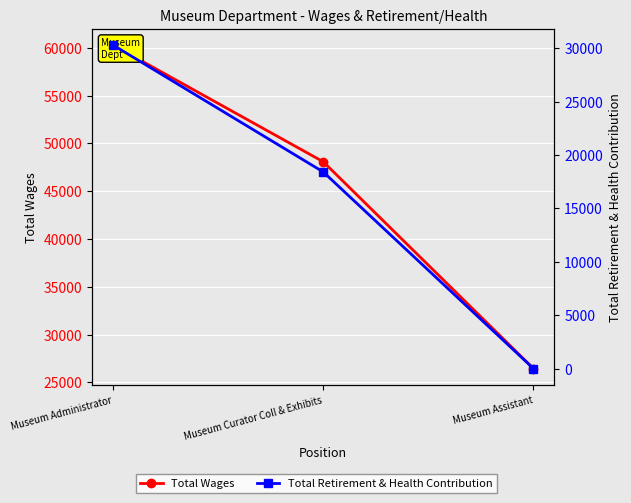

What position from the left is Museum Assistant?

3